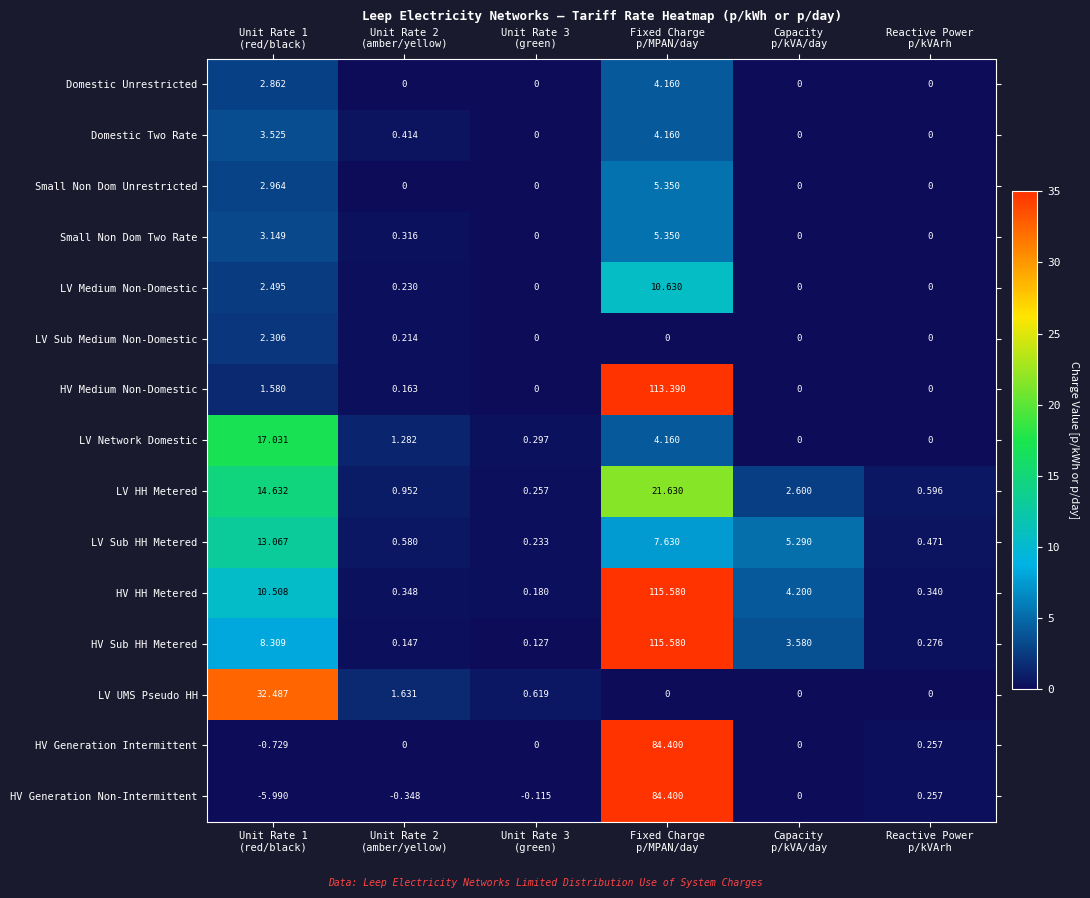

Which series has the widest spread of values?

HV Sub HH Metered